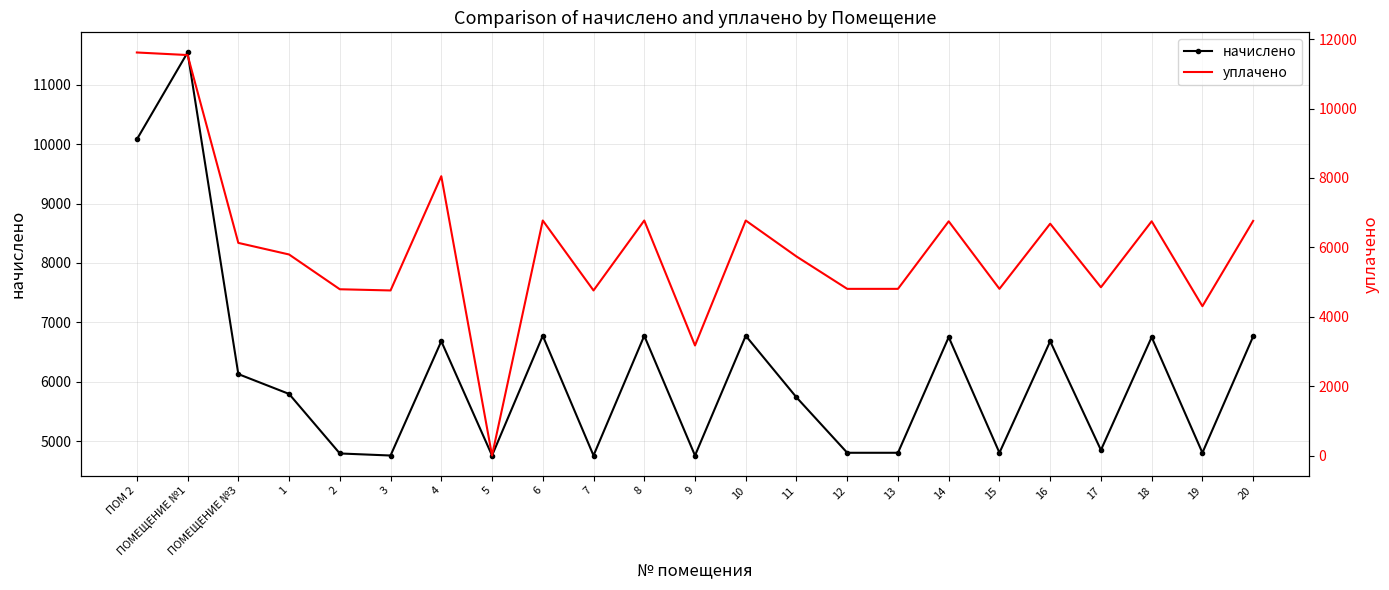

What is the maximum value for начислено?

11543.0